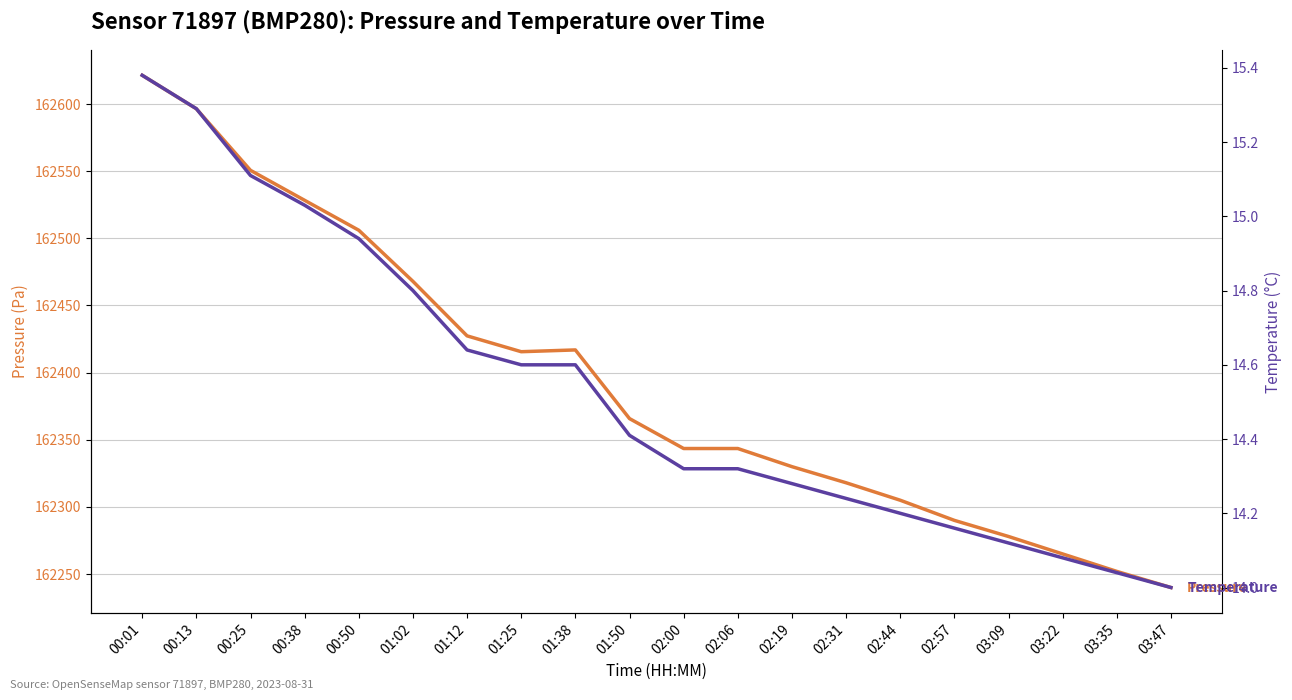

What is the difference between the second highest and second lowest values in the temperature series?

1.2